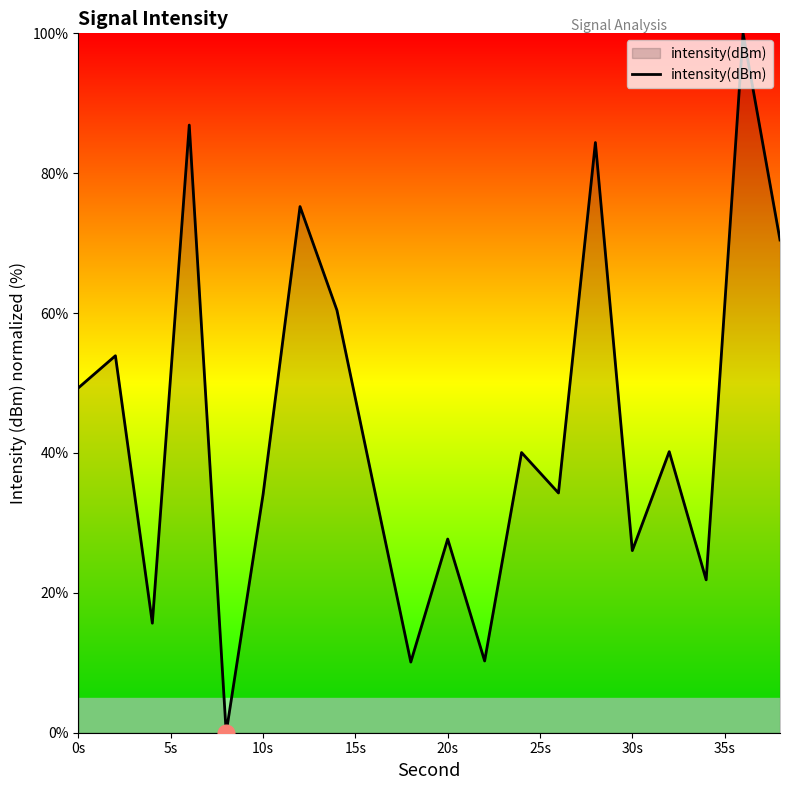

What is the difference between the maximum and minimum values?

100.0